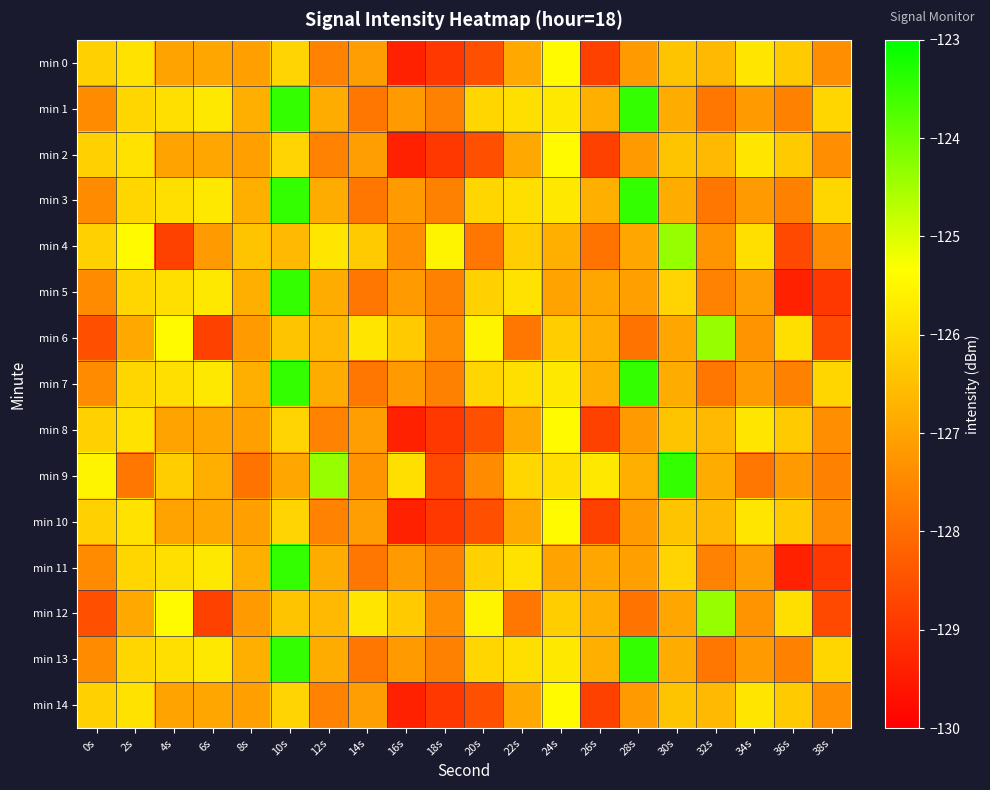

Which series has the largest range (max minus min)?

min 5